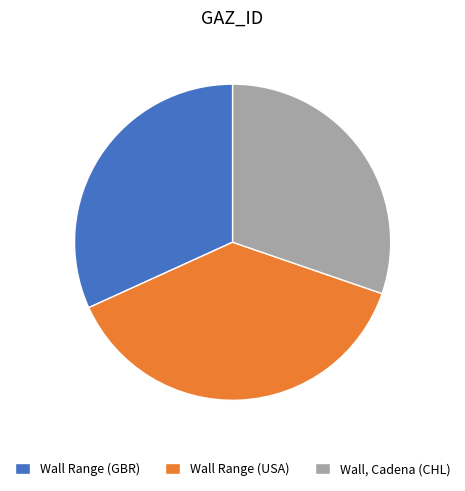

How many slices are in this pie chart?

3